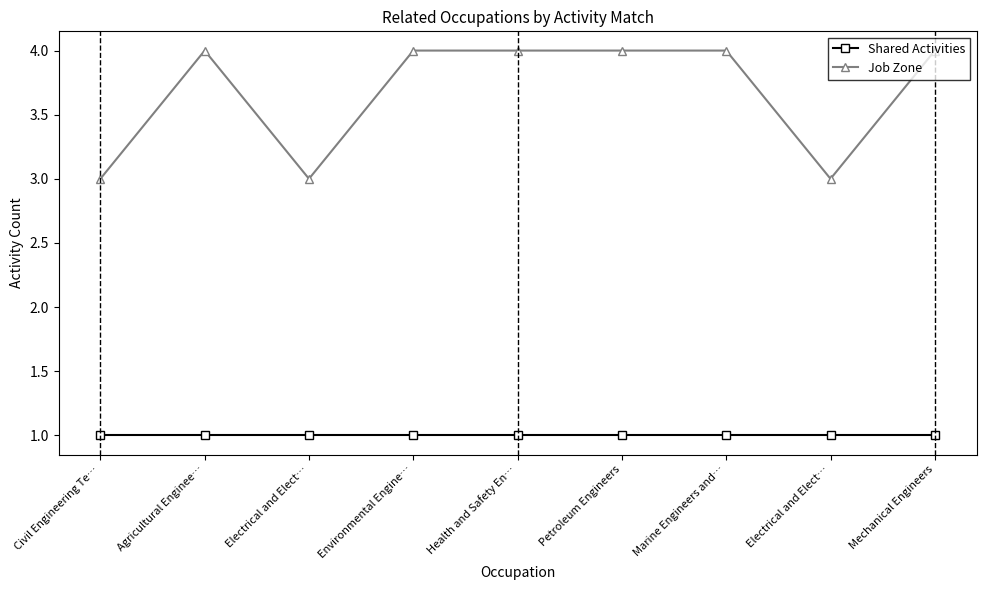

What are all the series names shown in the legend?

Shared Activities, Job Zone